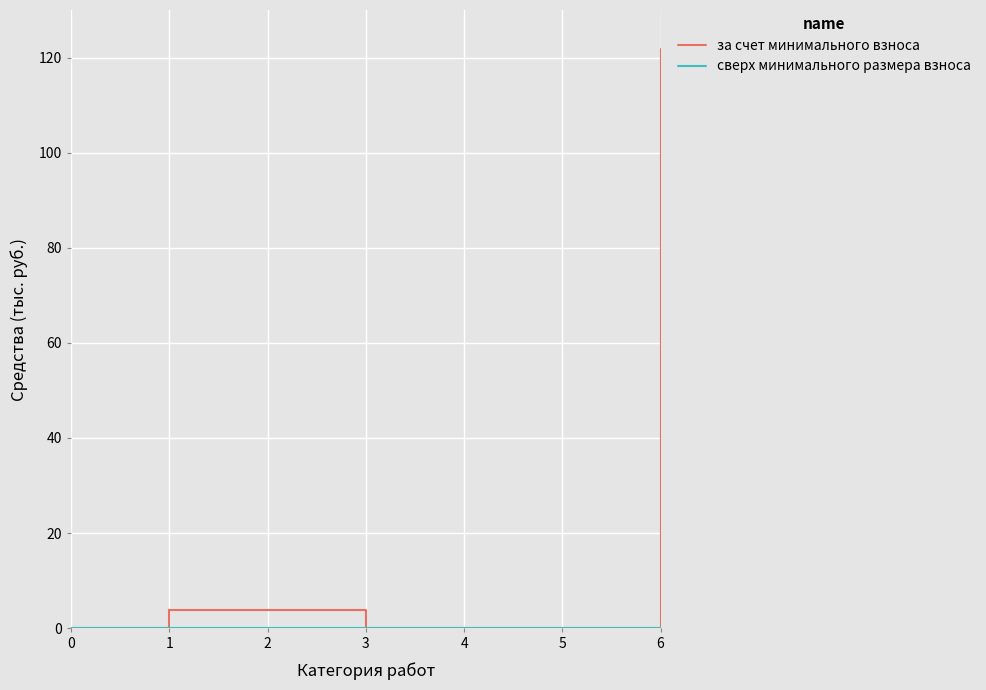

Which series has the largest total across all categories?

за счет минимального взноса